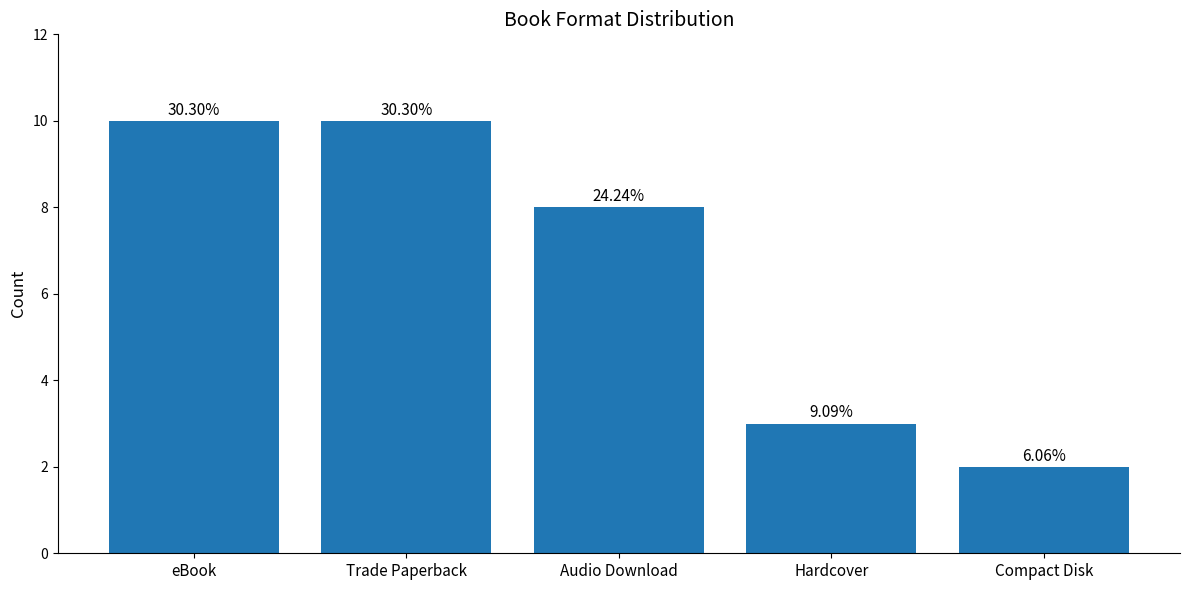

What is the change in value from Hardcover to Compact Disk?

-1